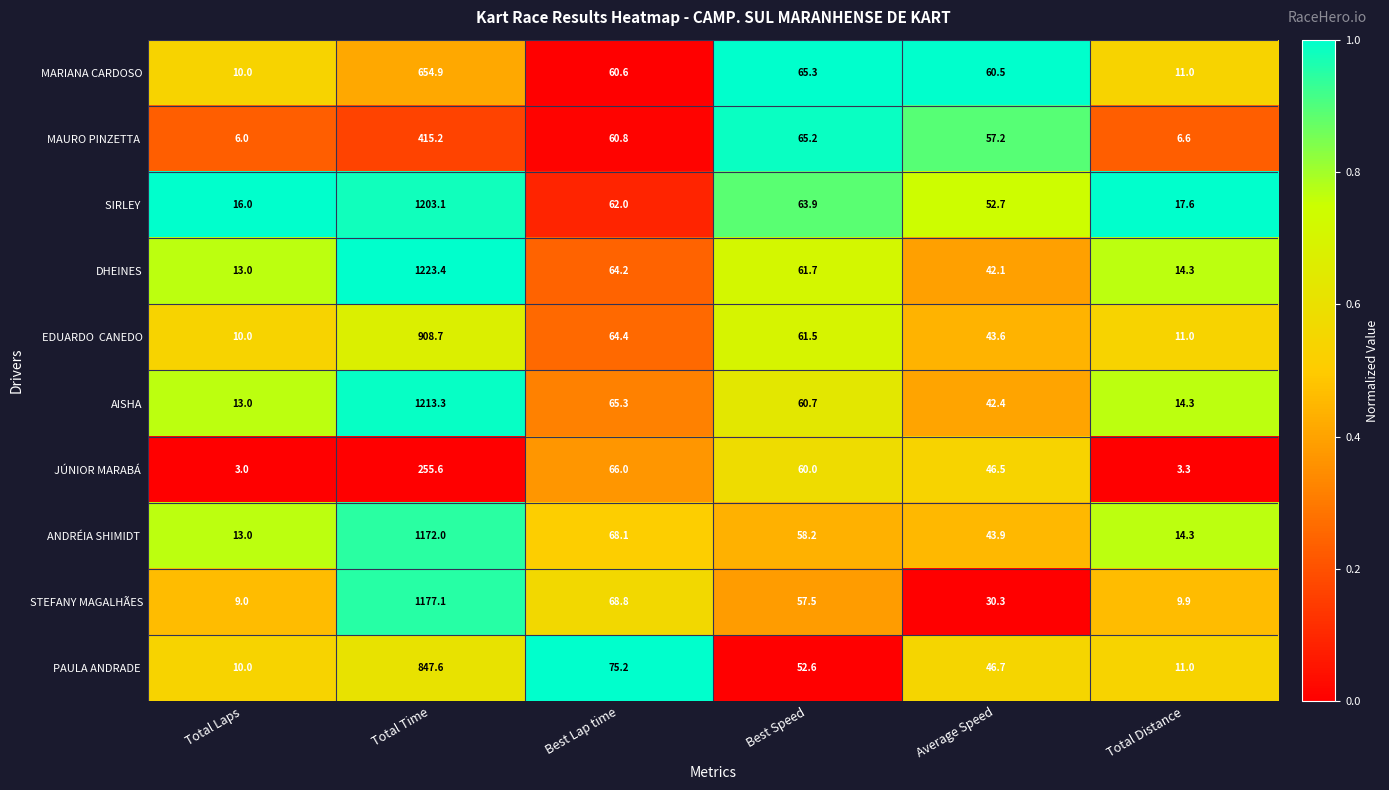

At which category does the chart reach its minimum across all series?

Total Laps